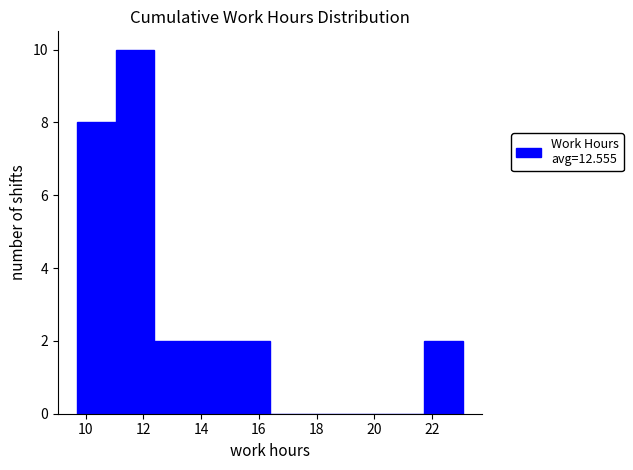

Reading left to right, list every bar in this chart as the range it spans on the x-axis followed by its height. Neither the bar edges nor the heights are printed on the chart, so give them approximately, as read against the axes.

9.8 to 11.0: 8
11.0 to 12.4: 10
12.4 to 13.8: 2
13.8 to 15.0: 2
15.0 to 16.4: 2
16.4 to 17.8: 0
17.8 to 19.0: 0
19.0 to 20.4: 0
20.4 to 21.8: 0
21.8 to 23.0: 2